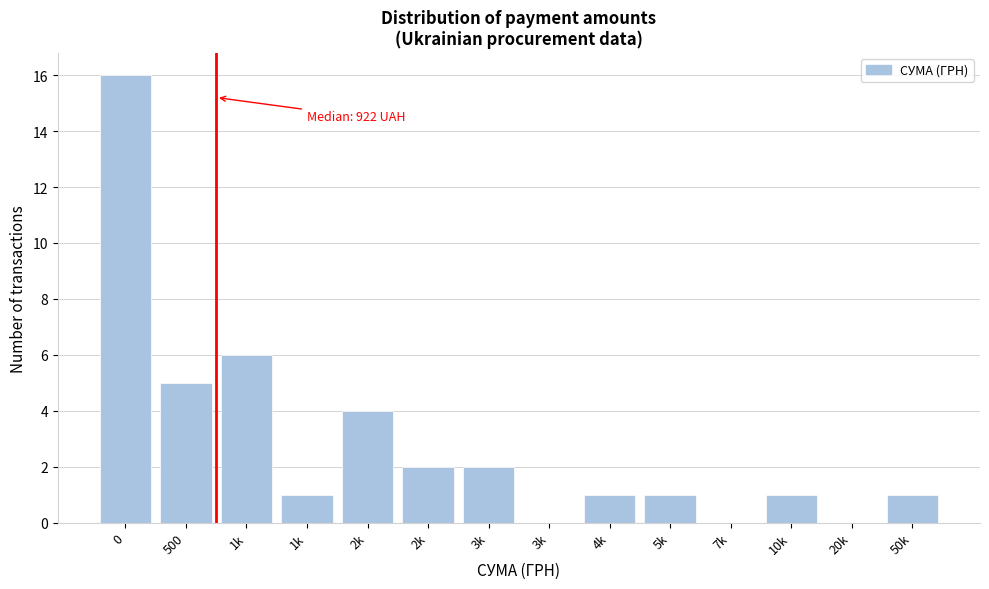

How many categories are shown in the chart?

14